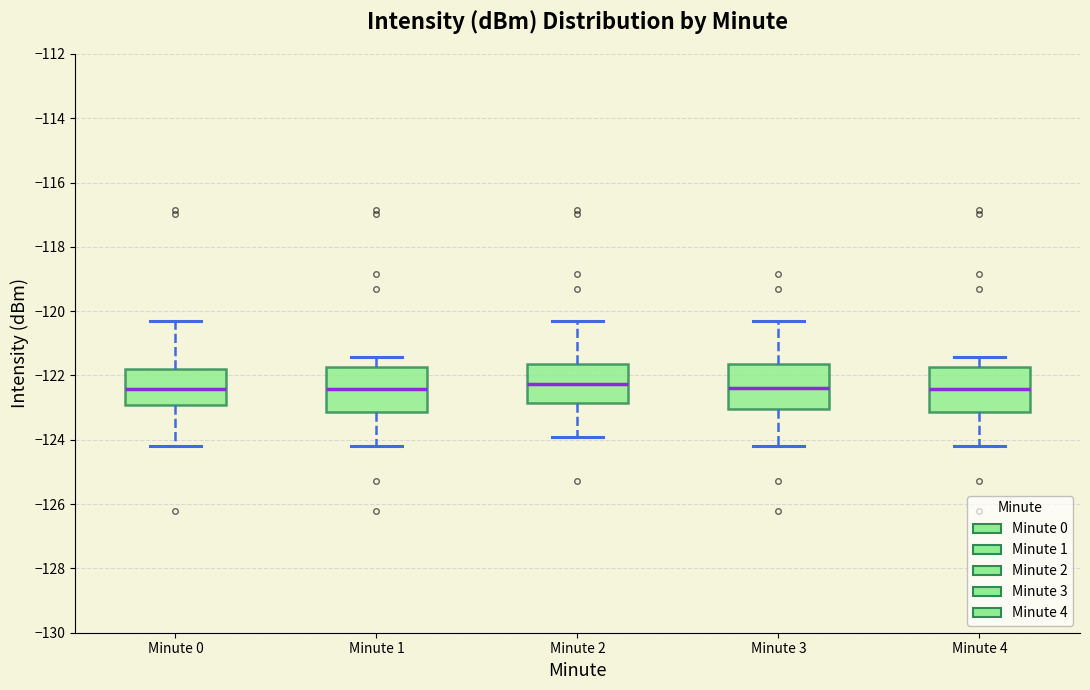

Reading left to right, read every box against the y-axis: the position of its median line, the range the box covers, and the ends of its whiskers. The values are not printed on the chart, so give them approximately, as read against the axis.

Minute 0: median -122.4, box -123.0 to -121.8, whiskers -124.2 to -120.4
Minute 1: median -122.4, box -123.2 to -121.8, whiskers -124.2 to -121.4
Minute 2: median -122.2, box -122.8 to -121.6, whiskers -124.0 to -120.4
Minute 3: median -122.4, box -123.0 to -121.6, whiskers -124.2 to -120.4
Minute 4: median -122.4, box -123.2 to -121.8, whiskers -124.2 to -121.4